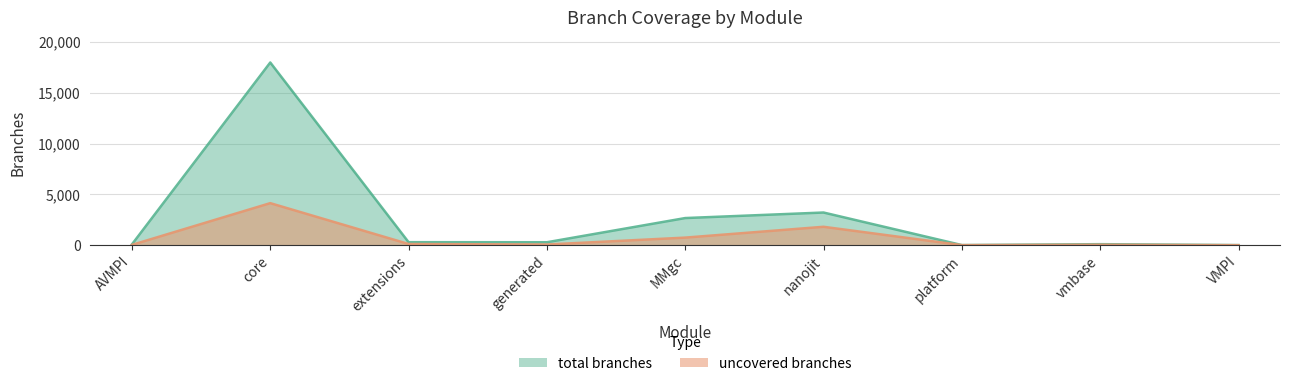

What is the difference between the maximum and minimum values in the uncovered branches series?

4139